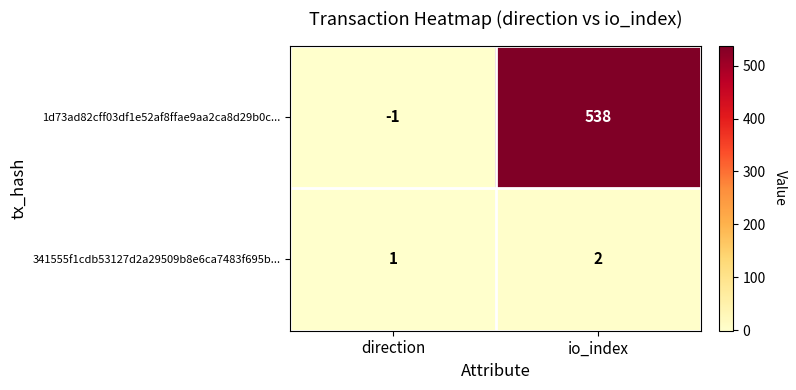

Rank the series by their maximum value, from highest to lowest.

1d73ad82cff03df1e52af8ffae9aa2ca8d29b0c..., 341555f1cdb53127d2a29509b8e6ca7483f695b...